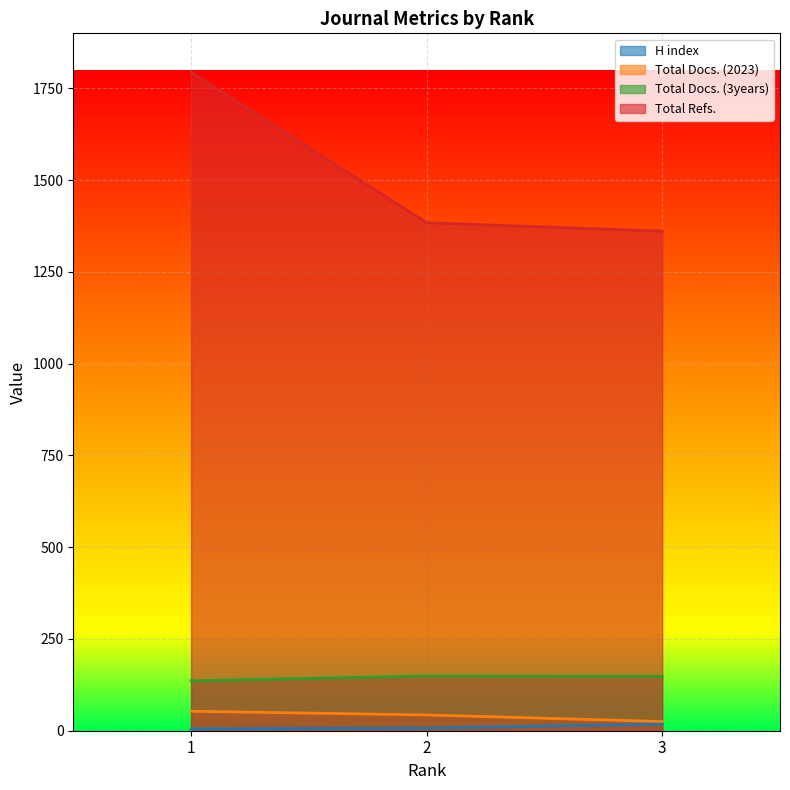

At which category is the sum across all series the highest?

1